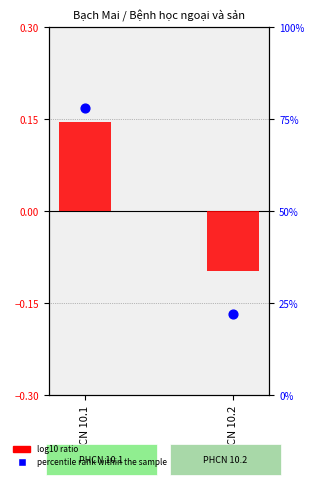

At how many categories does at least one series exceed 67?

1